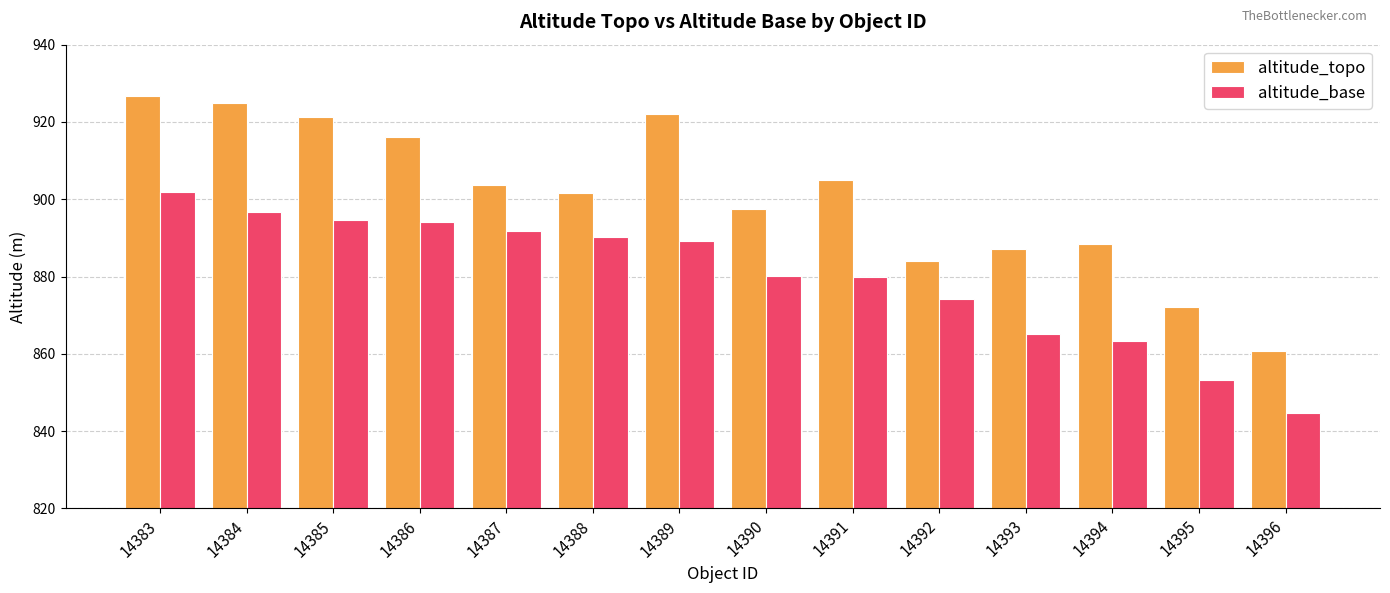

What is the spread (max minus min) of values at 14394?

25.0